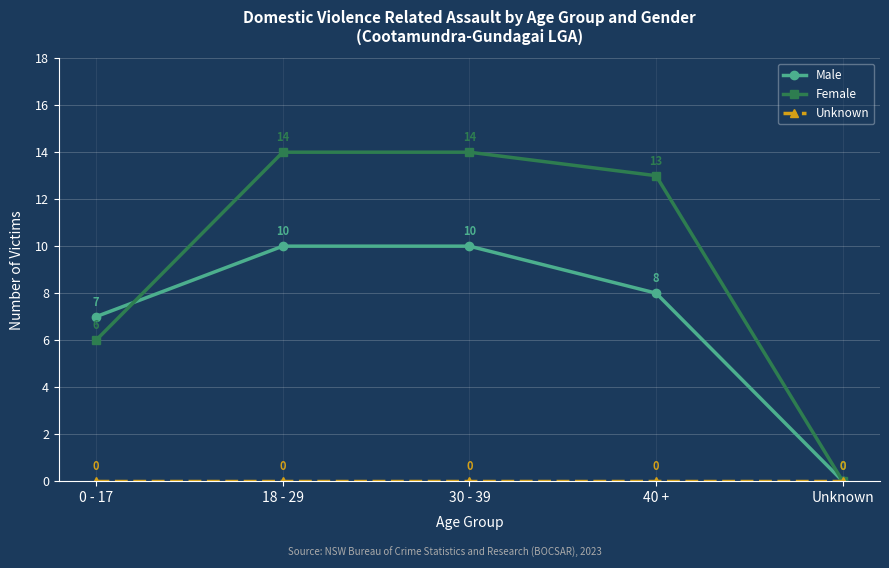

Which series has the largest total across all categories?

Female